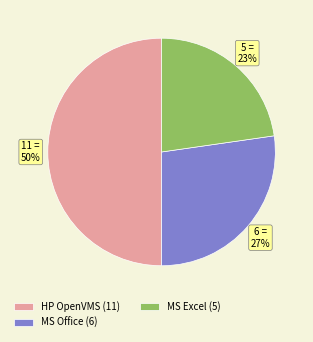

True or false: MS Office (6) accounts for 27% of the total.

True